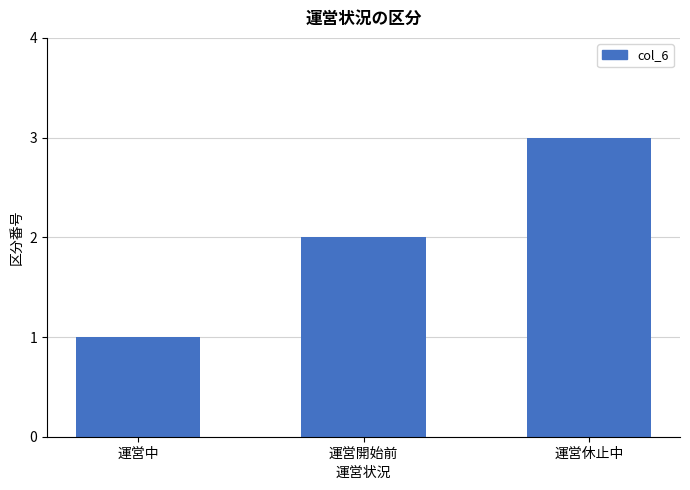

Reading left to right, what are all the values shown in this chart?

1	2	3